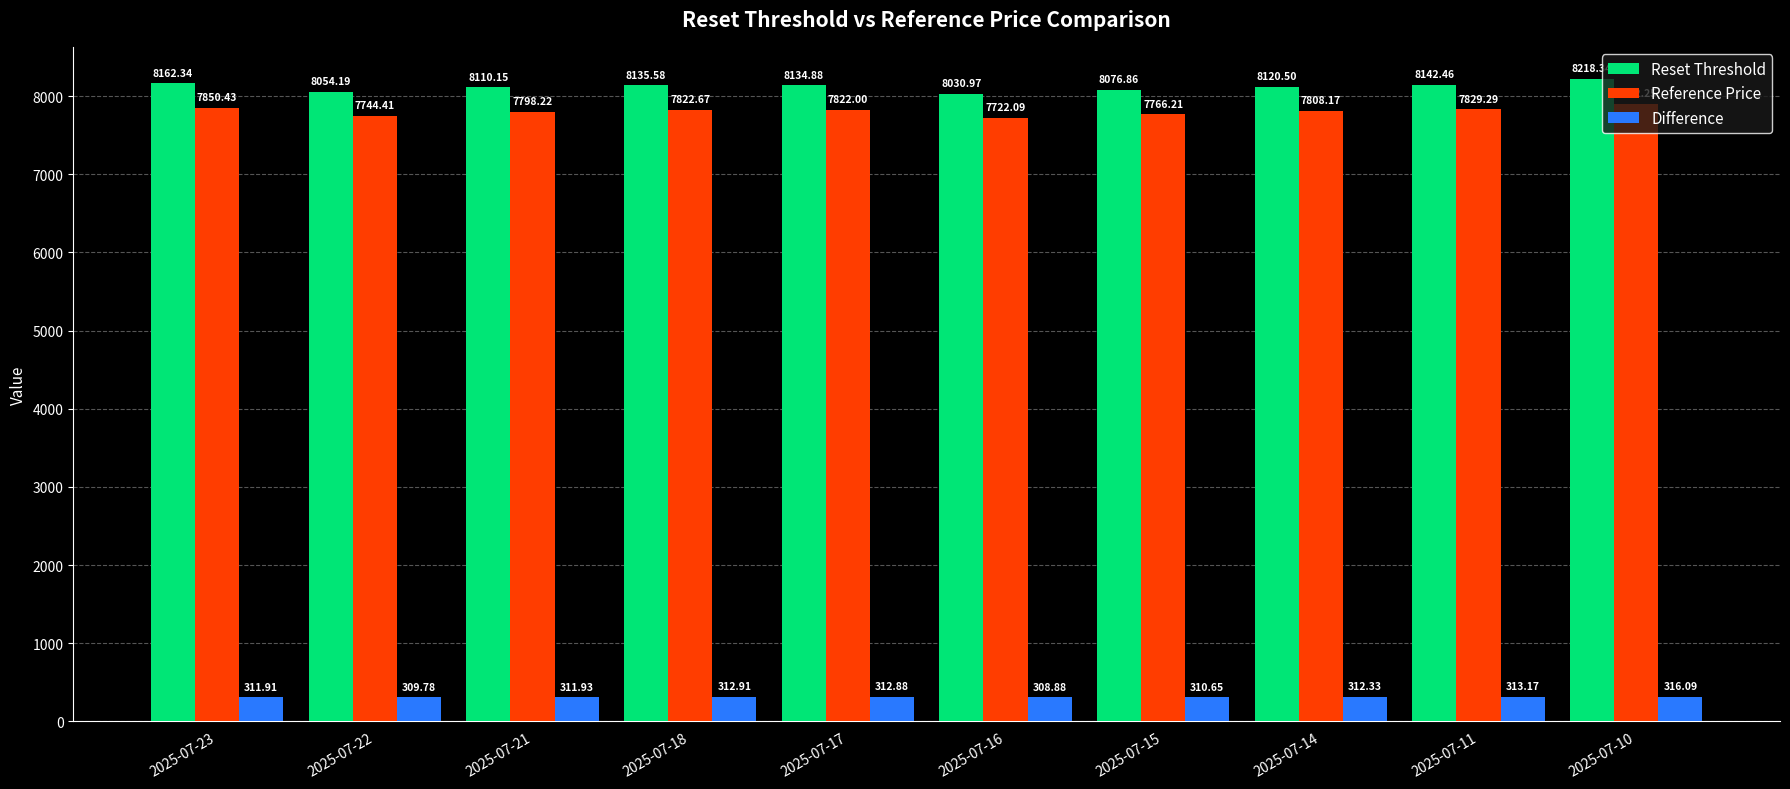

Where is Reset Threshold nearest to the value 8124?

2025-07-14